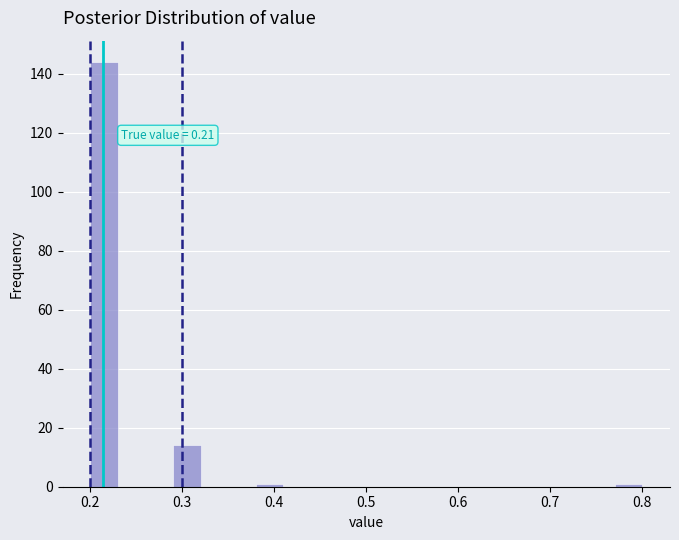

Around what value on the x-axis is the tallest bar? Give the approximate position of its centre, as read against the axis.

0.22